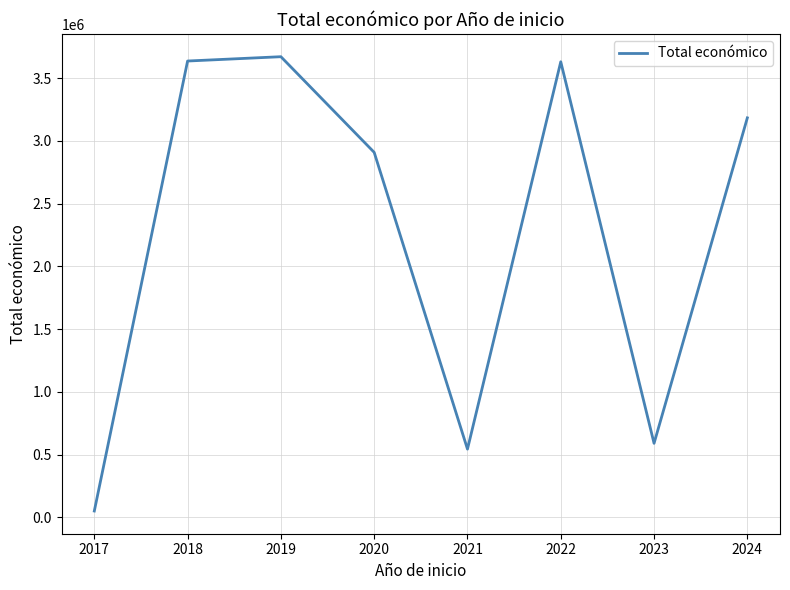

Which has a higher value, 2017 or 2019?

2019